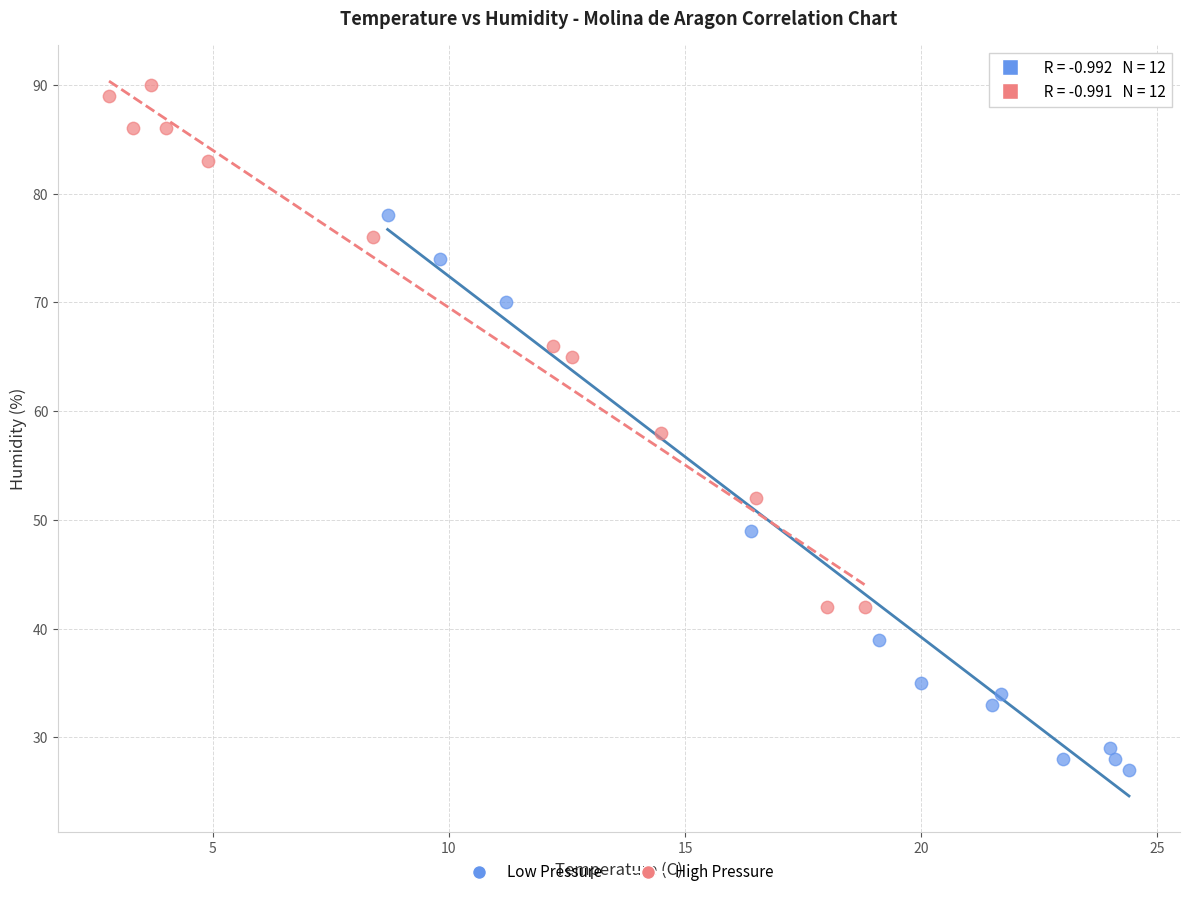

Which series contains the lowest Y value?

Low Pressure